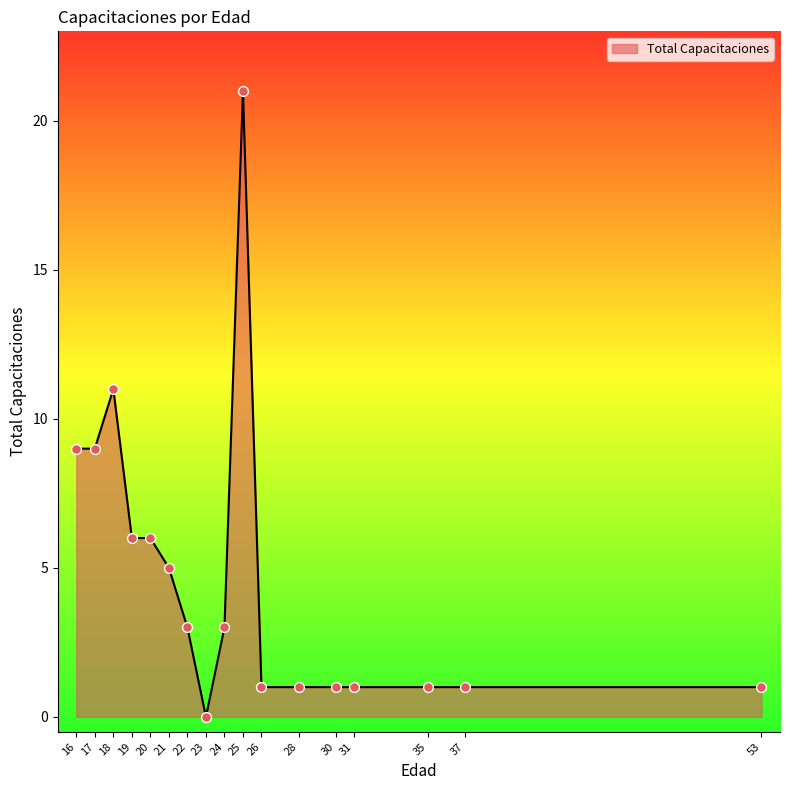

Approximately how many times larger is the value at 28 compared to 26?

1.0